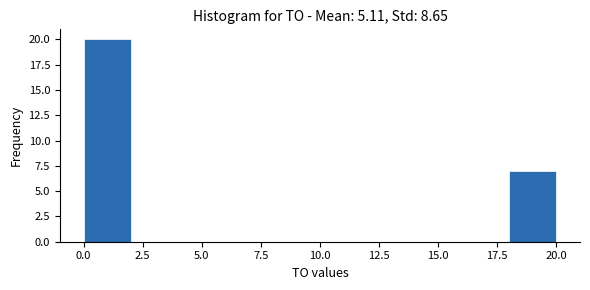

How tall is the bar that spans 0 to 2 on the x-axis? The values are not printed on the chart, so give them approximately, as read against the axis.

20